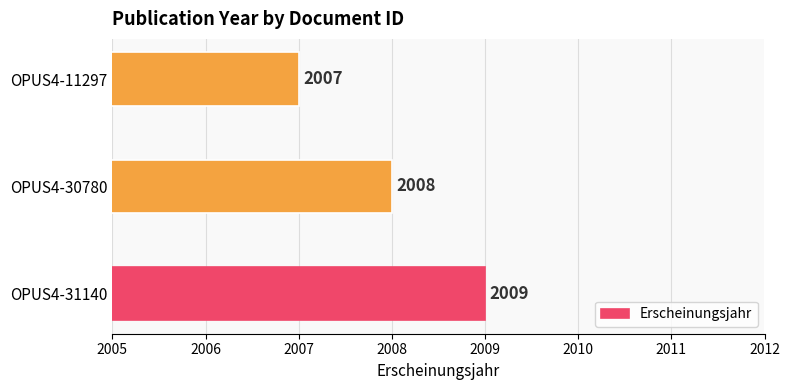

Are the bars horizontal?

Yes